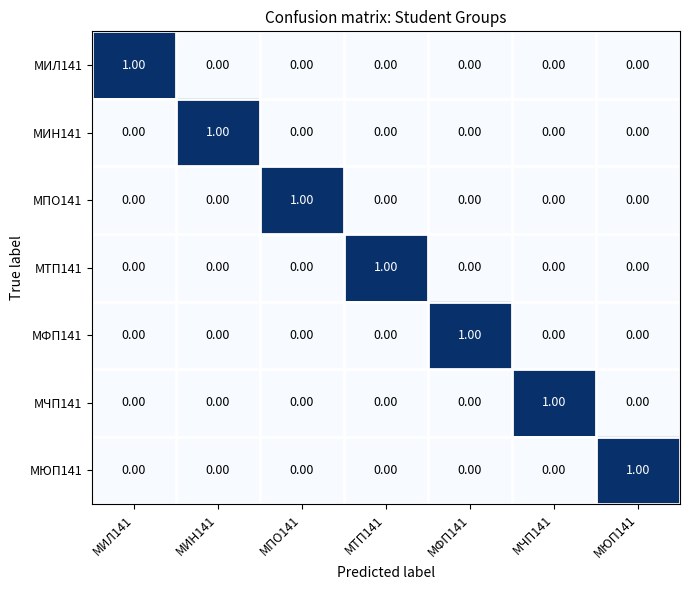

How many values in МЧП141 are above zero?

1